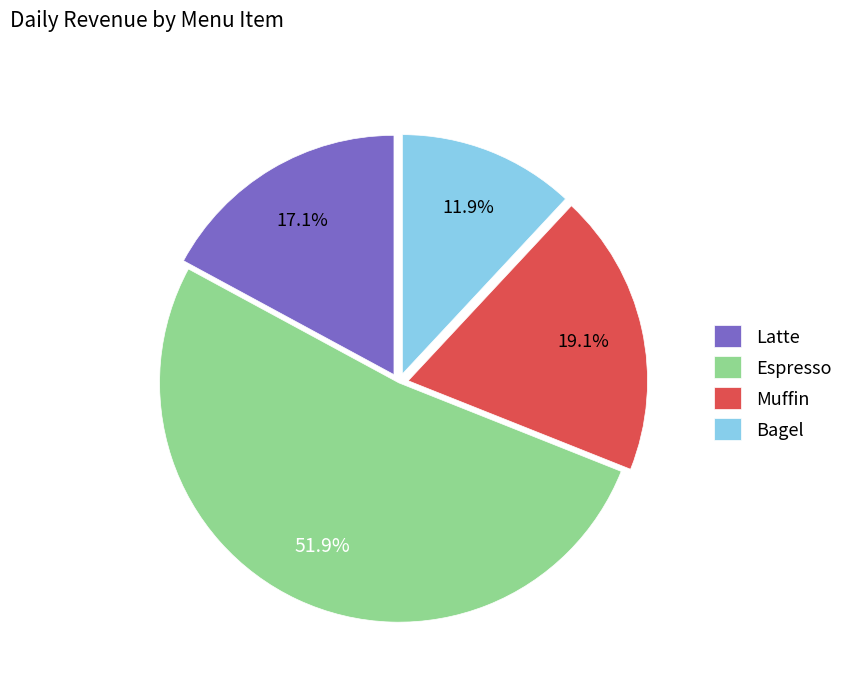

What is the largest slice in the pie chart?

Espresso